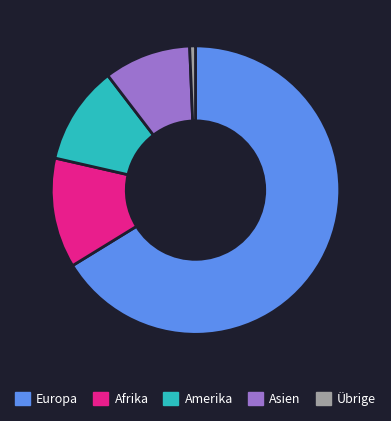

Combined, do Übrige and Asien account for over 50%?

No